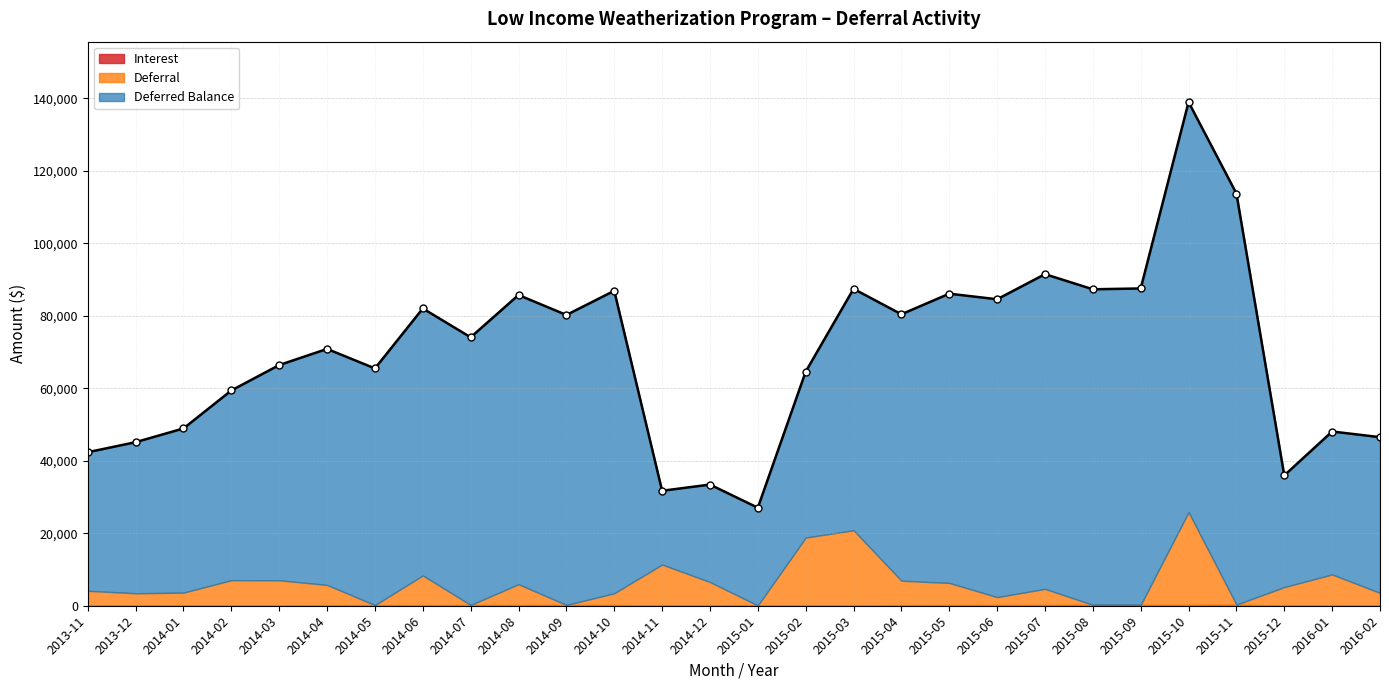

How many lines are shown in the chart?

3